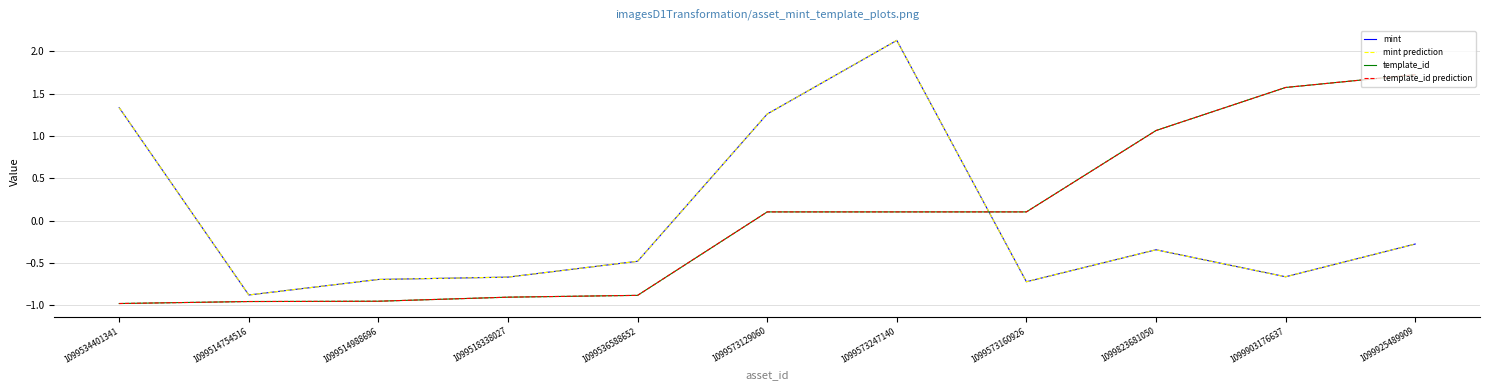

What is the sum of the mint values at 1099534401341 and 1099514754516?

0.5